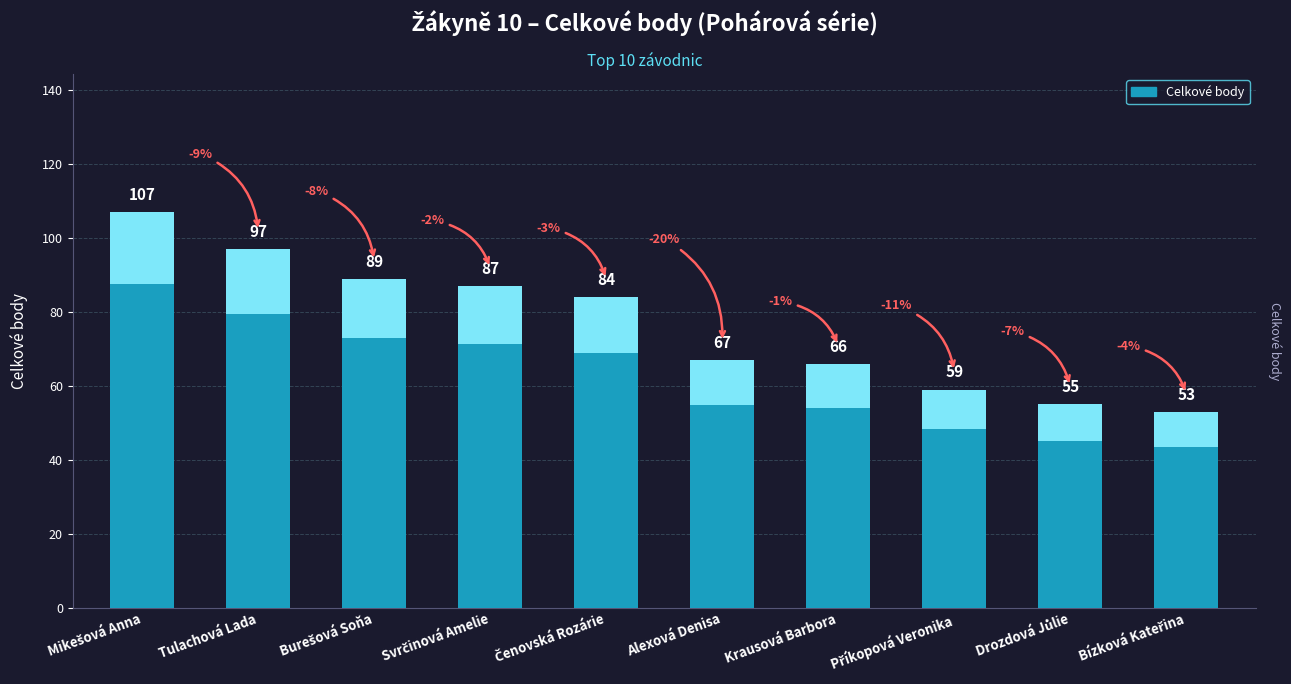

What is the minimum value shown in the chart?

53